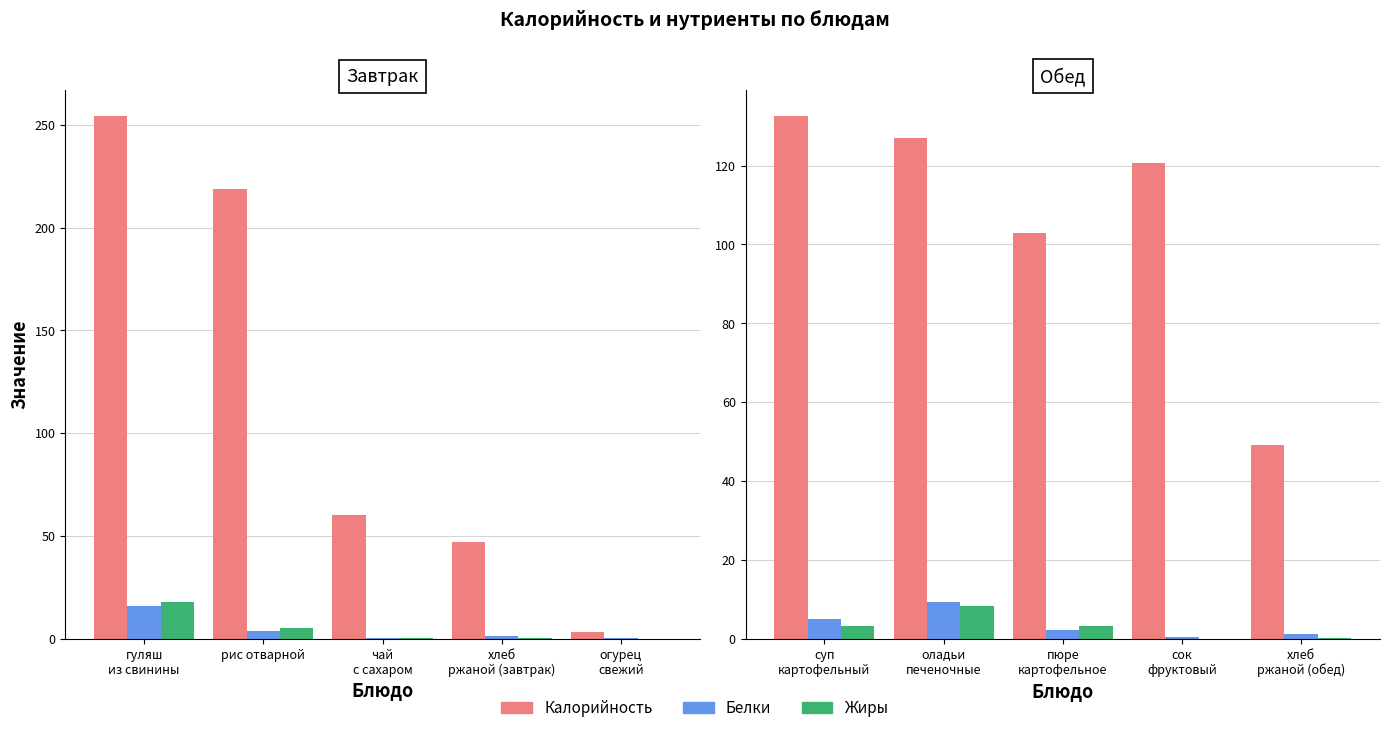

How many data points in Белки are above 2?

3